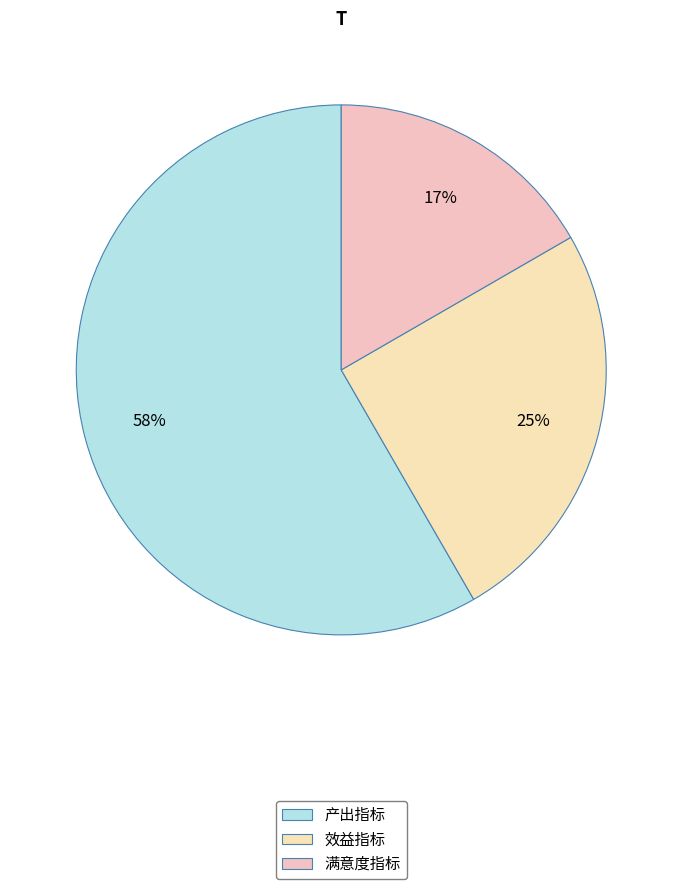

True or false: 效益指标 accounts for 16% of the total.

False